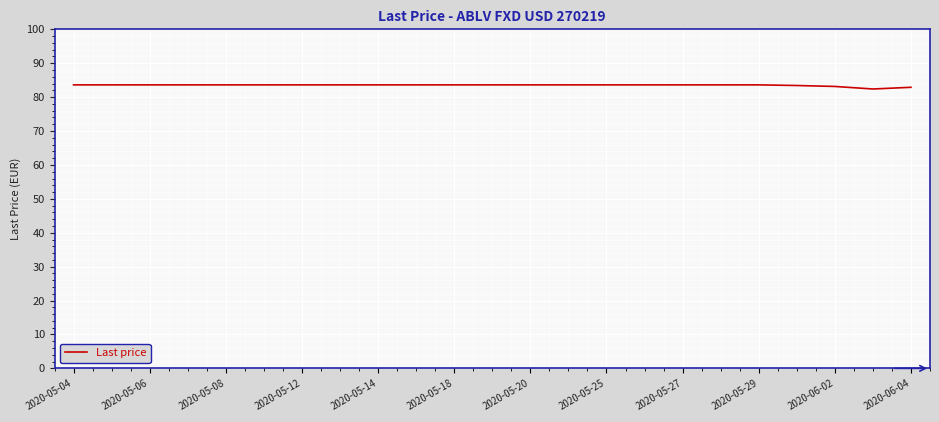

What is the average value?

83.5